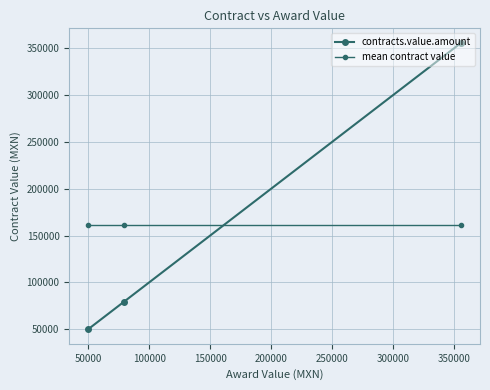

How many lines are shown in the chart?

2